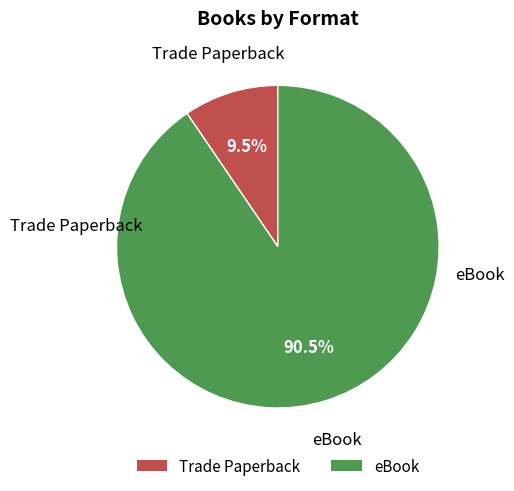

Count the number of slices in the pie.

2